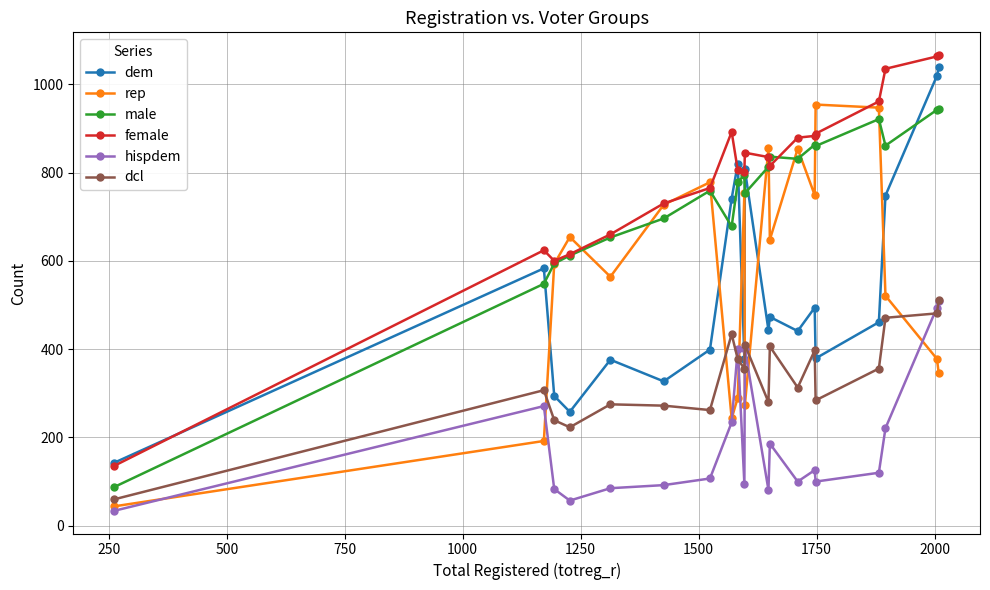

What is the value of the rep point at the 9th from the left?

290